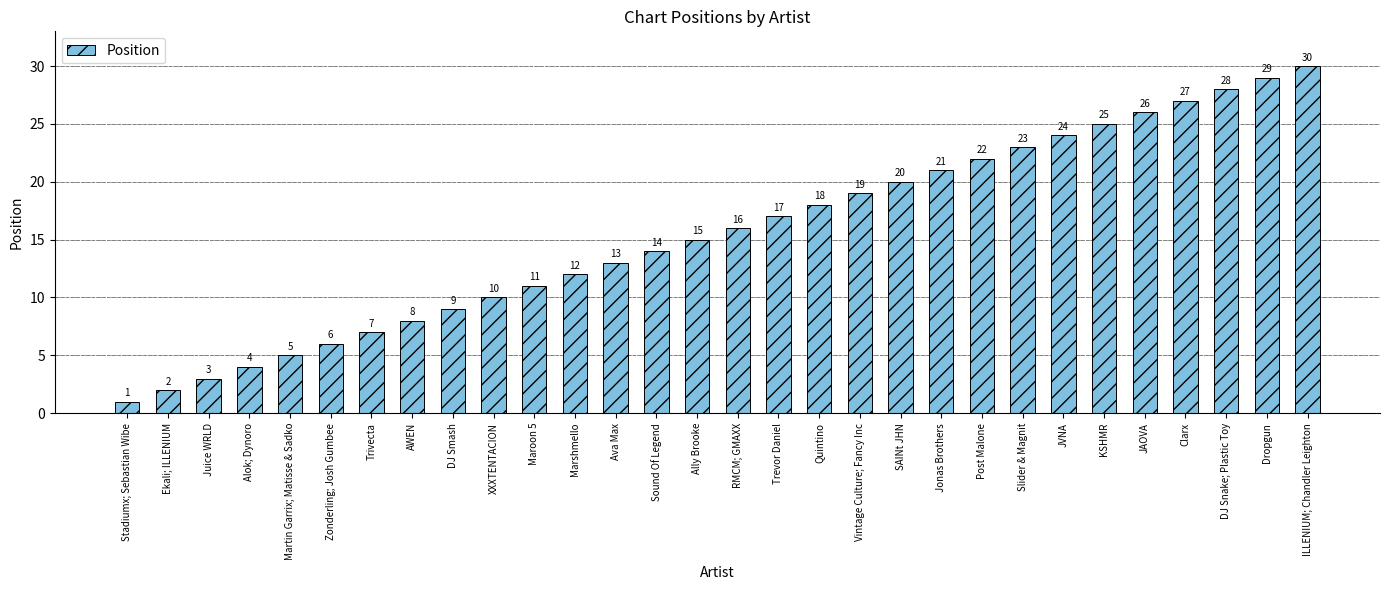

The chart shows a value of 24 at JVNA. True or false?

True